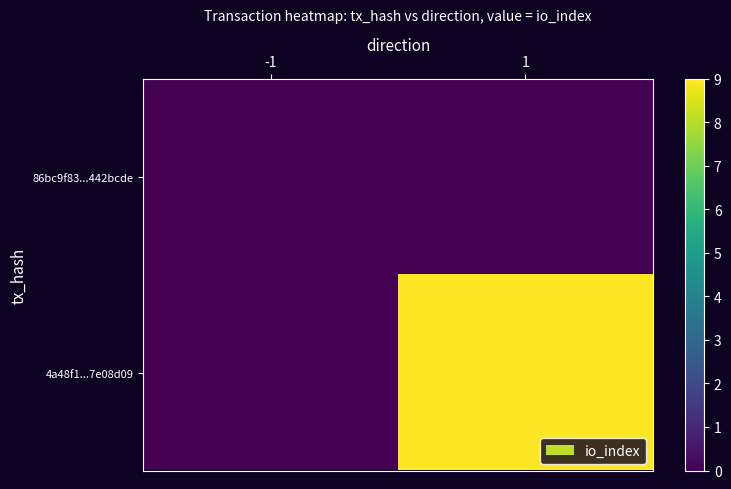

Which series has the largest range (max minus min)?

4a48f1...7e08d09